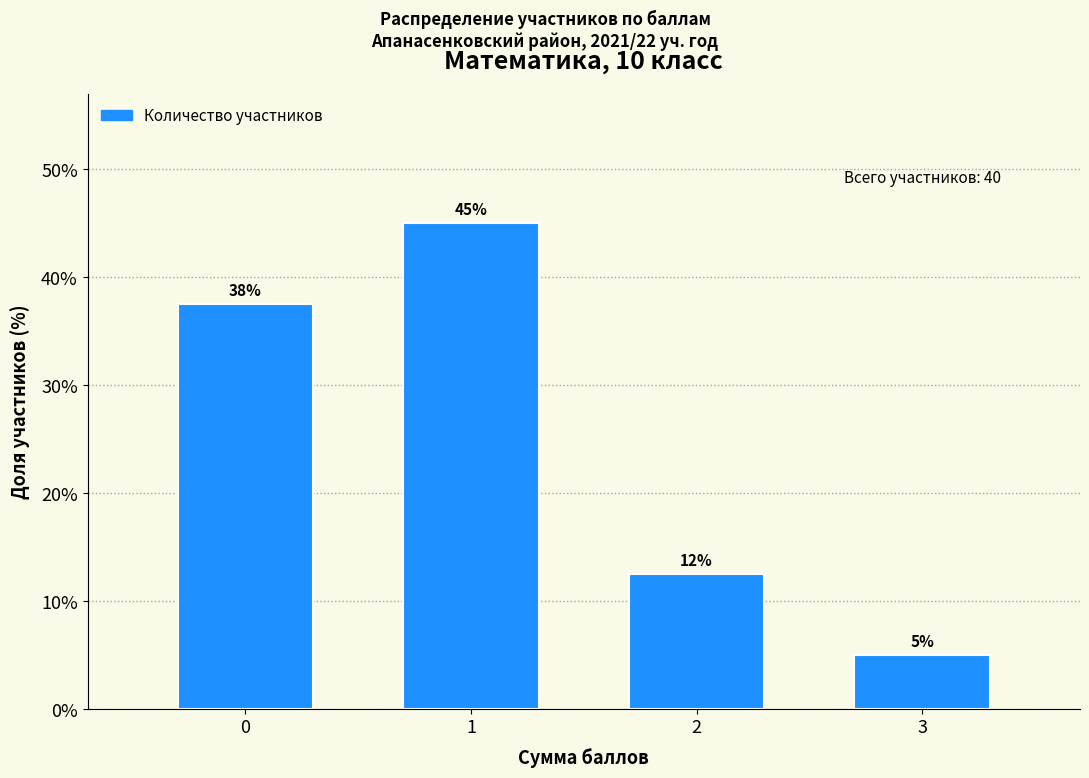

The chart shows a value of 45.0 at 1. True or false?

True